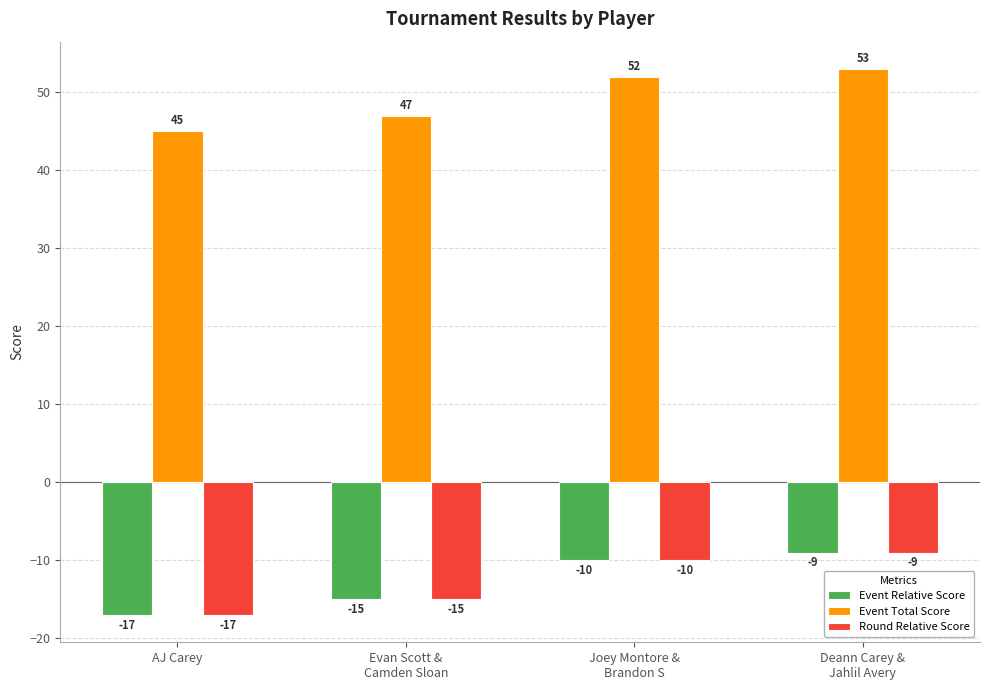

The Event Relative Score series shows -17 at AJ Carey. True or false?

True